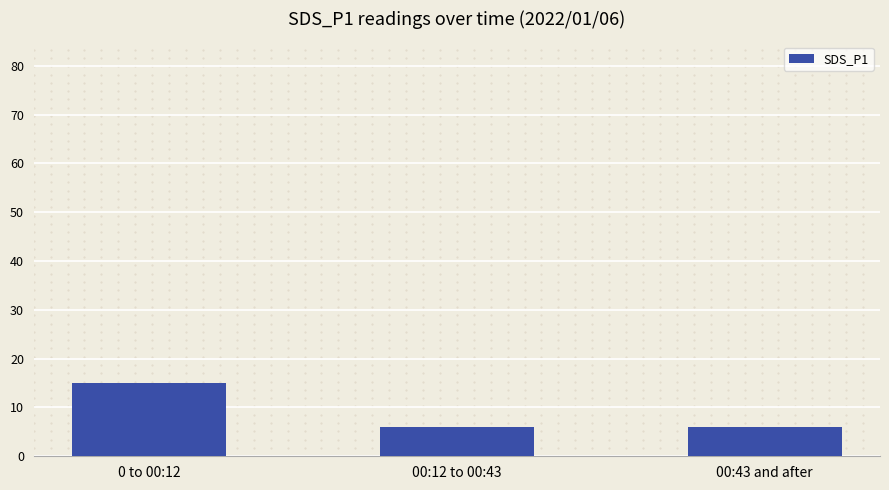

Reading left to right, extract all data points from this chart.

0 to 00:12=15.1	00:12 to 00:43=6.0	00:43 and after=6.0